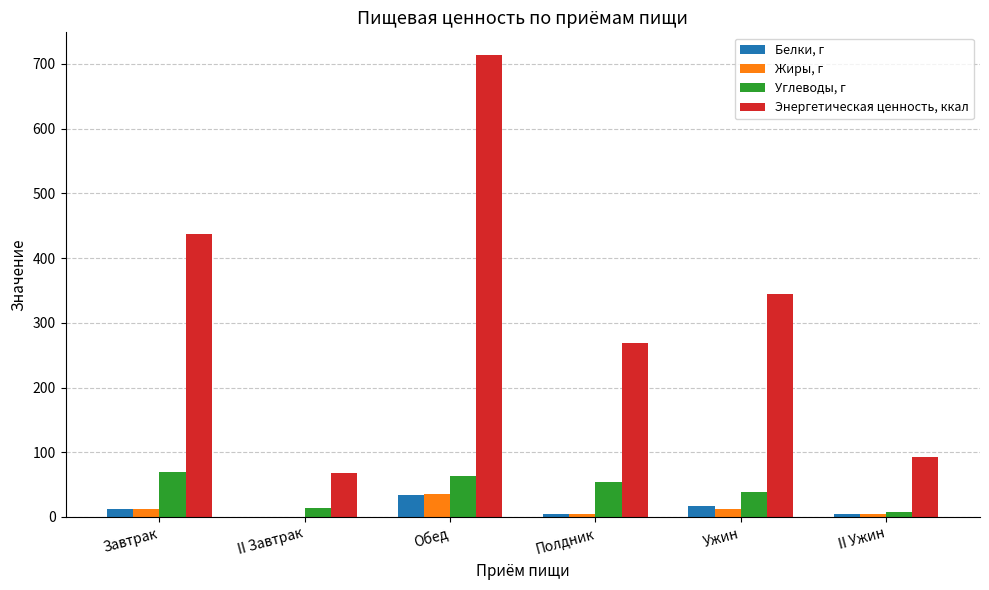

At which category is the sum across all series the highest?

Обед